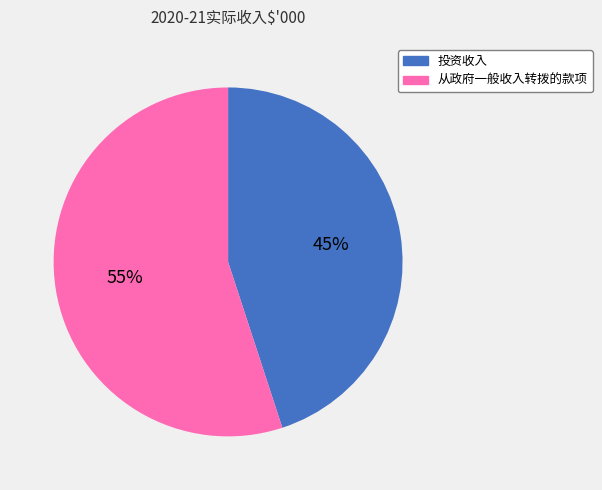

To the nearest percent, what percentage of the pie is 投资收入?

45%